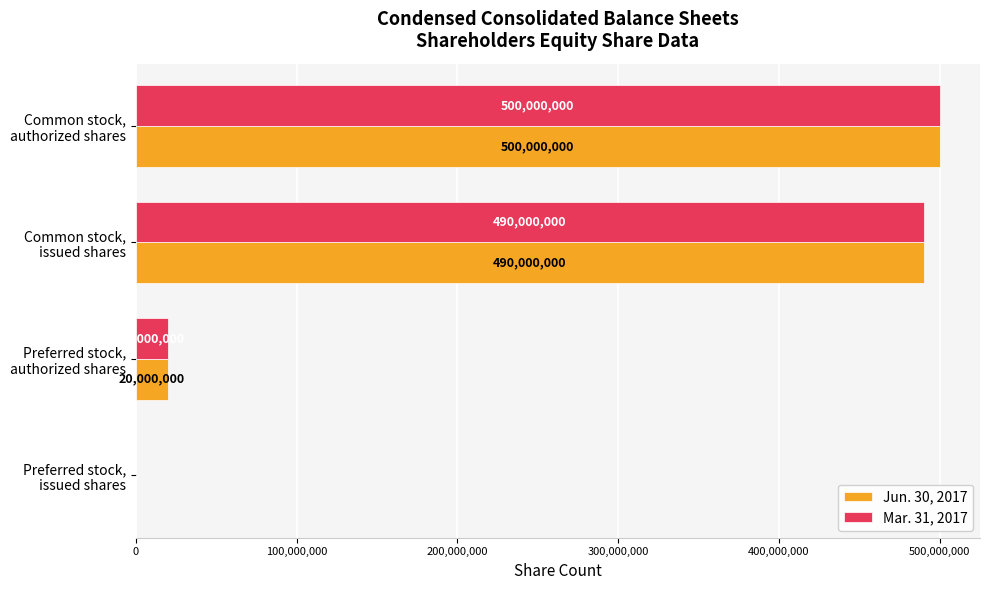

What is the greatest value displayed?

500000000